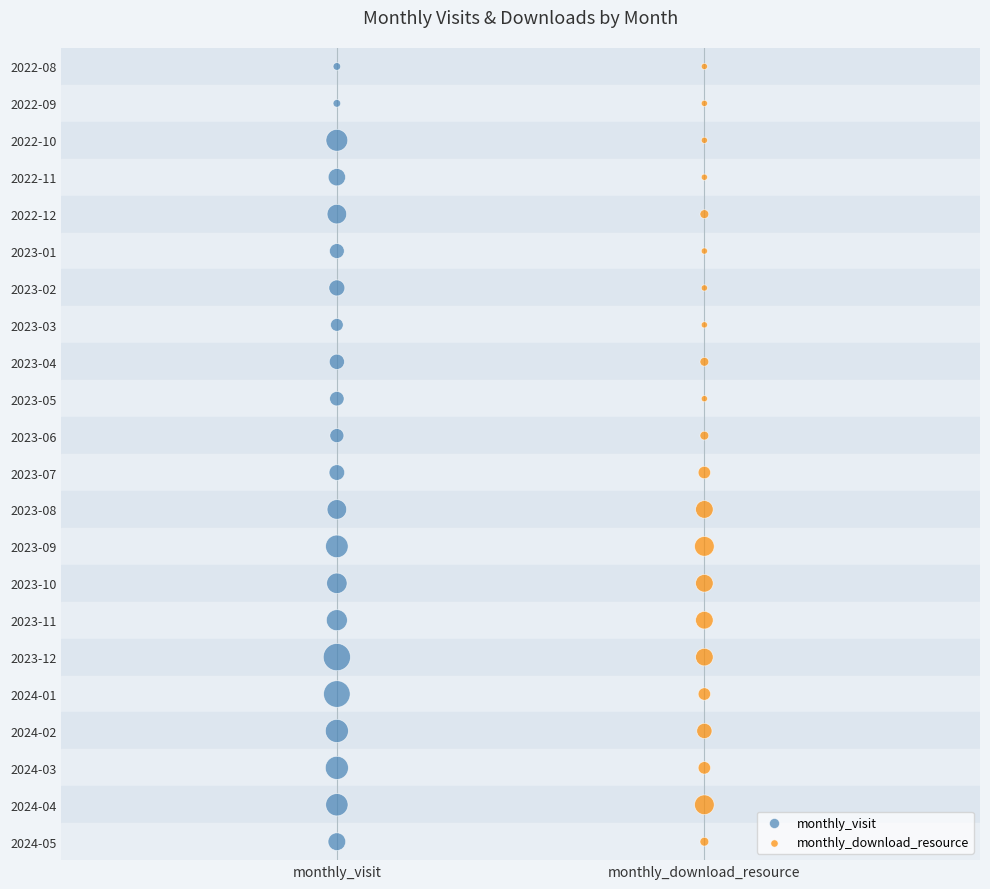

What are all the series names shown in the legend?

monthly_visit, monthly_download_resource